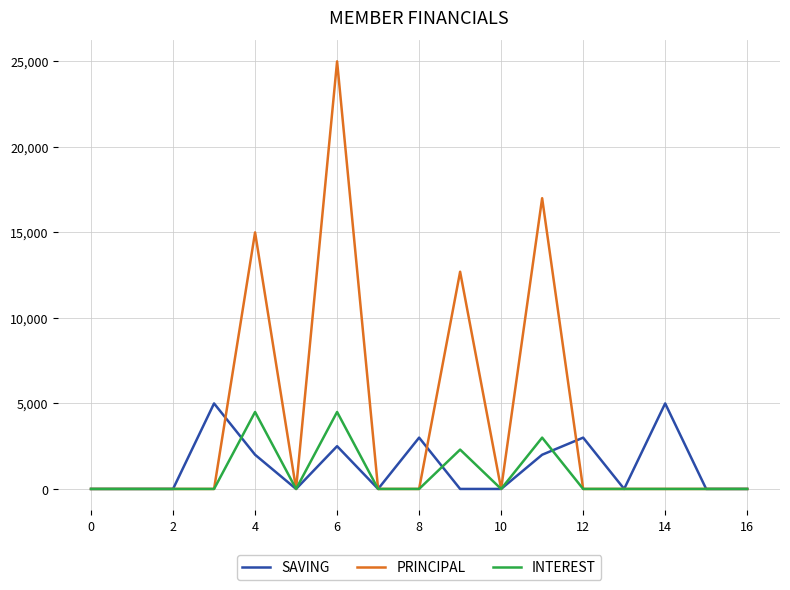

List the series in order of their peak value, lowest first.

INTEREST, SAVING, PRINCIPAL